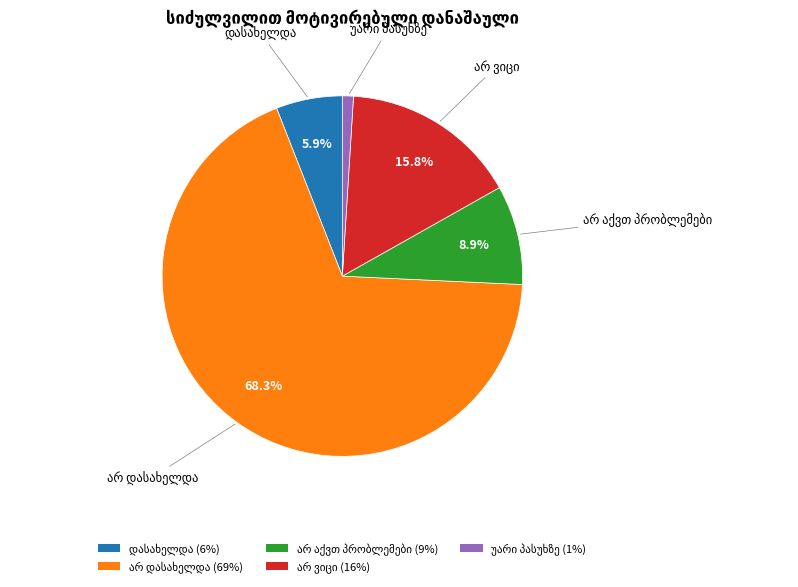

To the nearest percent, what is the difference between the largest and smallest slice percentages?

67%